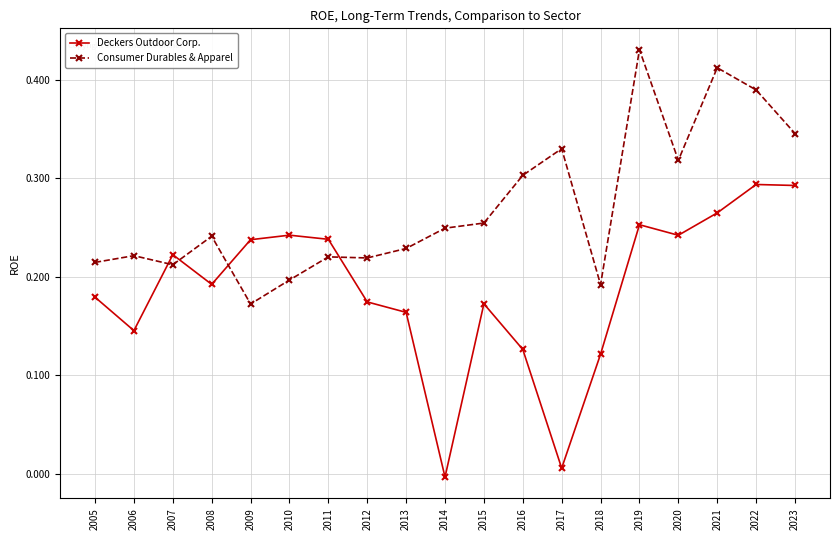

True or false: Consumer Durables & Apparel and Deckers Outdoor Corp. cross at least once.

True